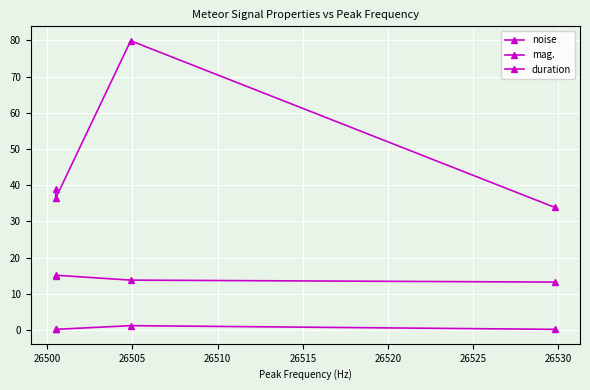

Is this an area chart (filled region under the line)?

No